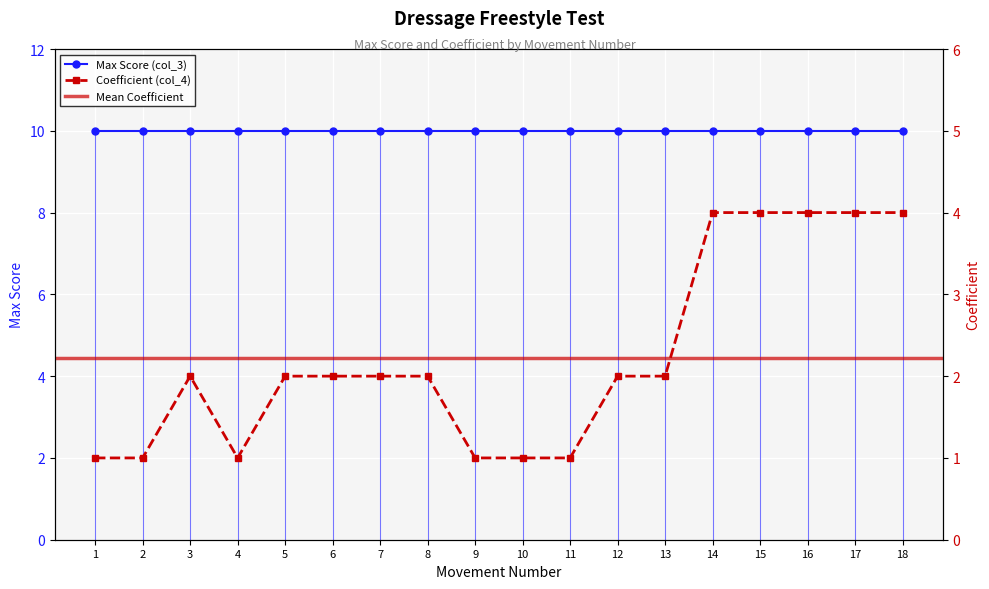

Rank the categories by value from lowest to highest.

1, 2, 4, 9, 10, 11, 3, 5, 6, 7, 8, 12, 13, 14, 15, 16, 17, 18